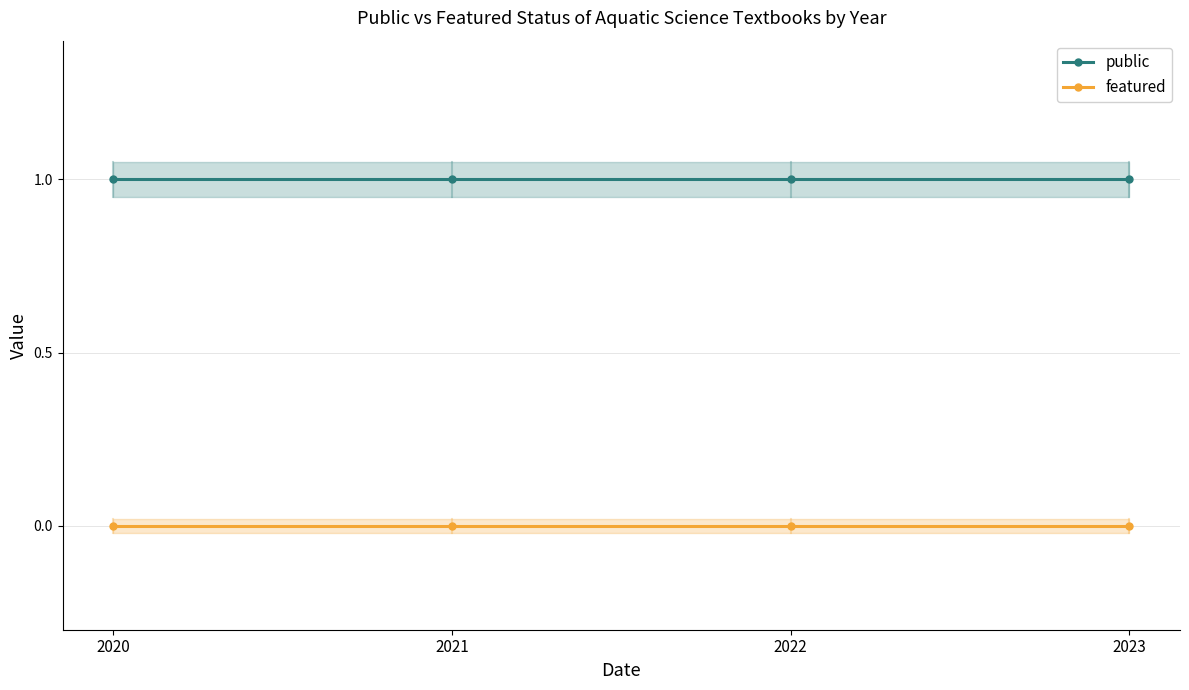

Reading left to right, transcribe all the data shown in this chart.

public: 1	1	1	1
featured: 0	0	0	0